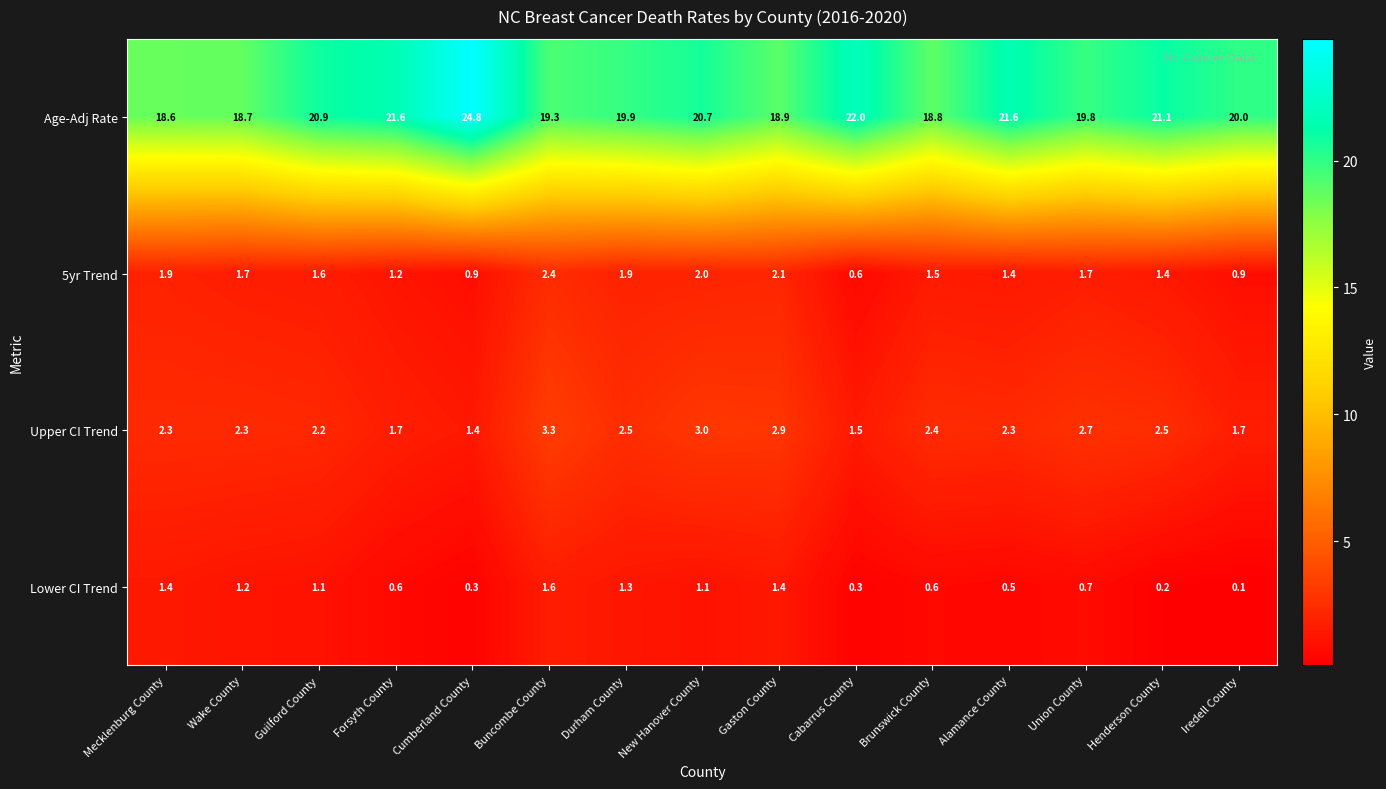

At Buncombe County, list the series in order from largest to smallest.

Age-Adj Rate, Upper CI Trend, 5yr Trend, Lower CI Trend